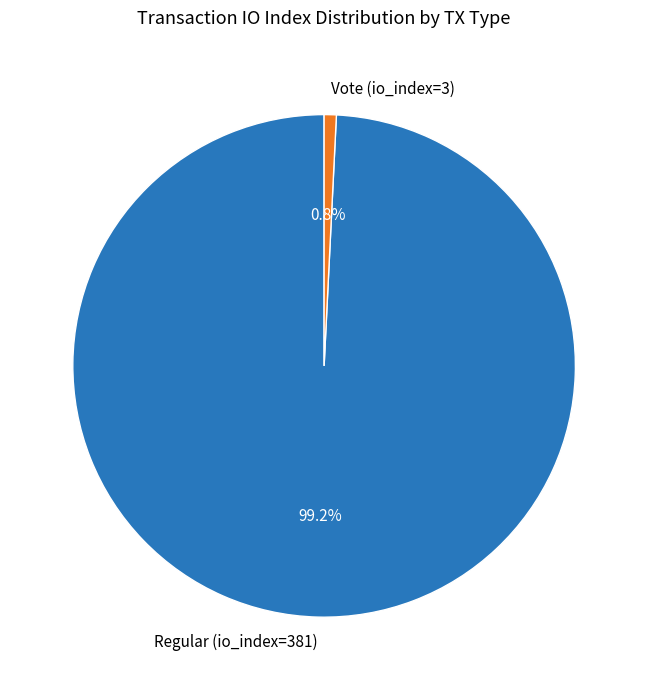

Between Vote (io_index=3) and Regular (io_index=381), which is larger?

Regular (io_index=381)